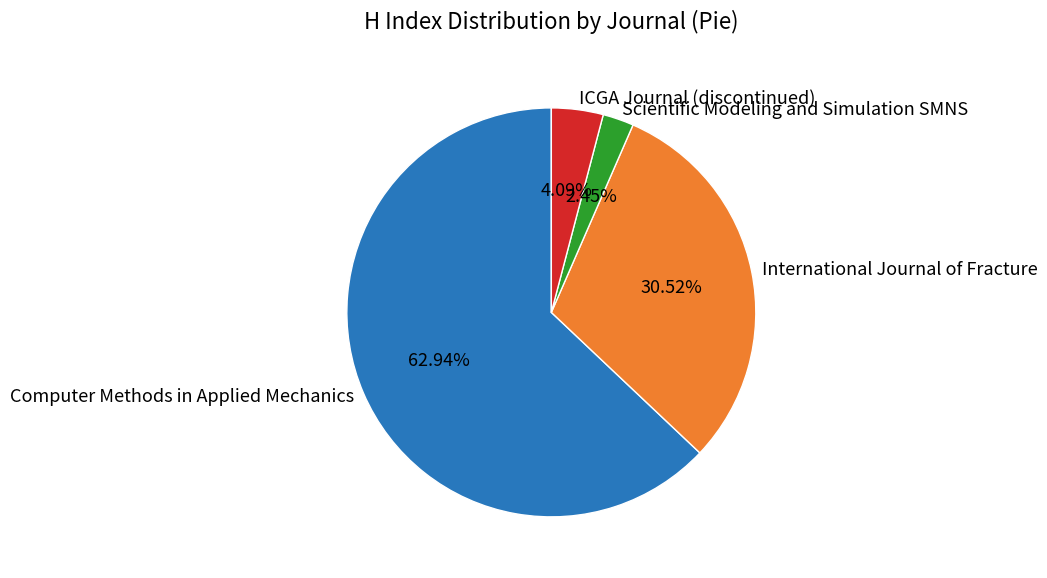

Is there any slice that represents more than half of the pie?

Yes